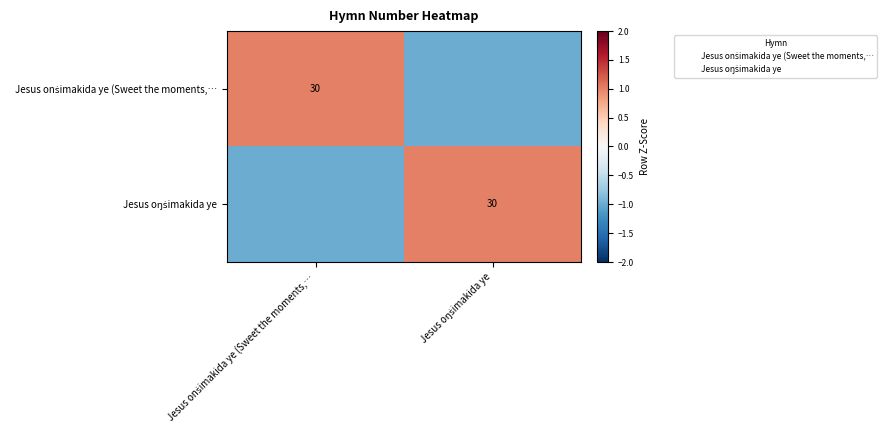

What value does the Jesus onṡimakida ye (Sweet the moments,… series have at Jesus oŋṡimakida ye?

-1